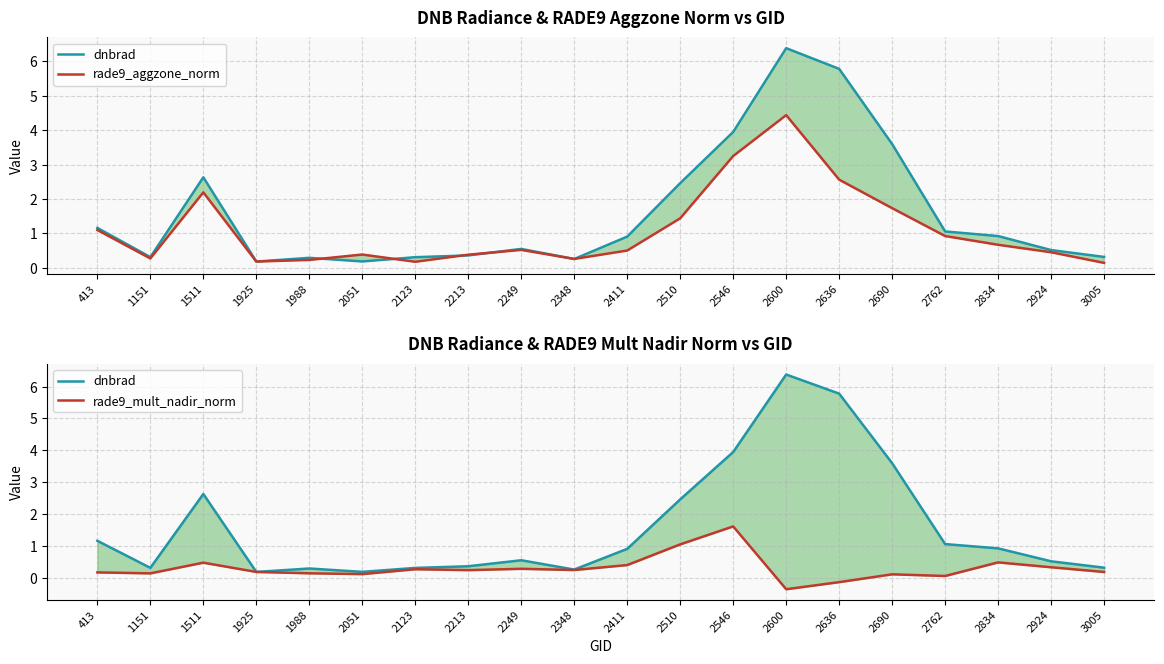

Which series has the widest spread of values?

dnbrad